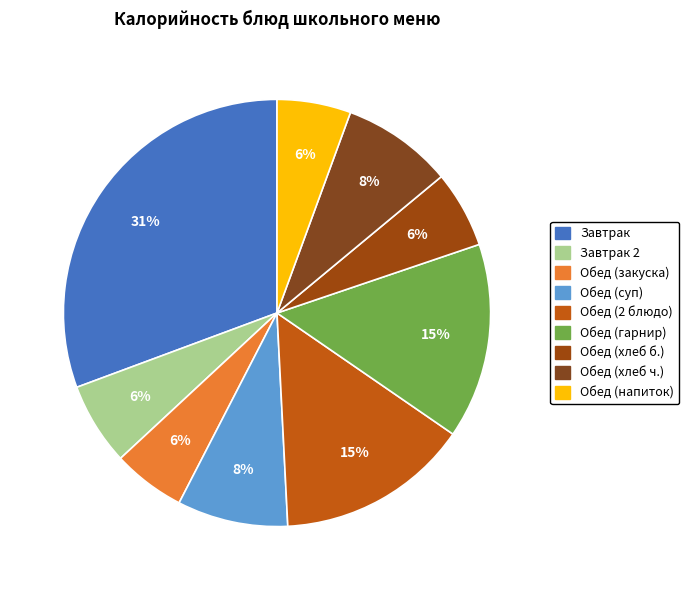

How many segments does this pie chart have?

9